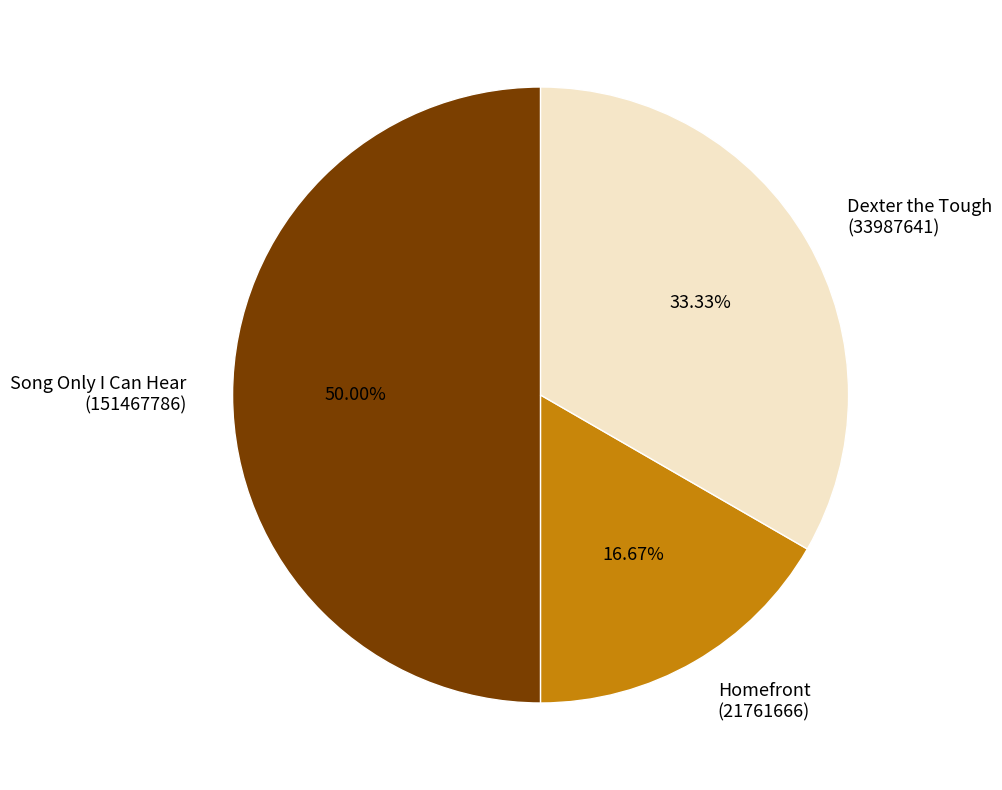

How many segments does this pie chart have?

3